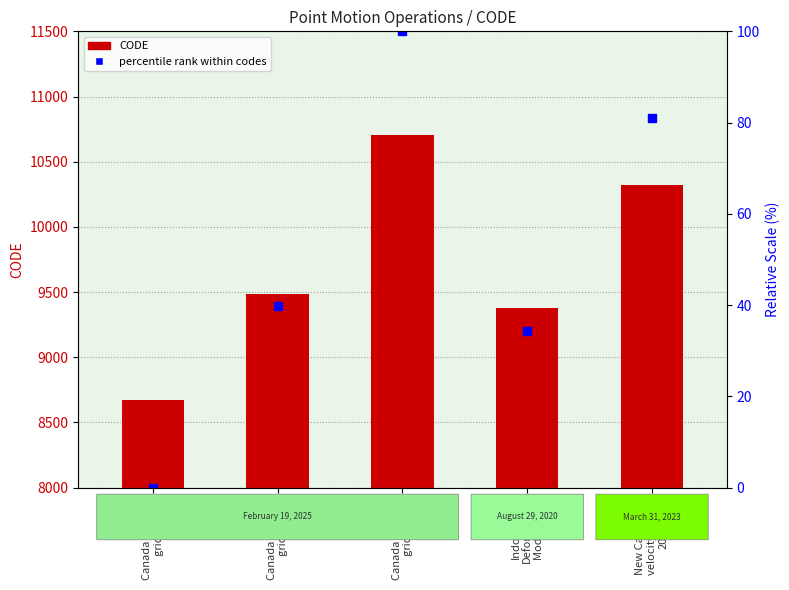

What is the maximum value for CODE?

10707.0